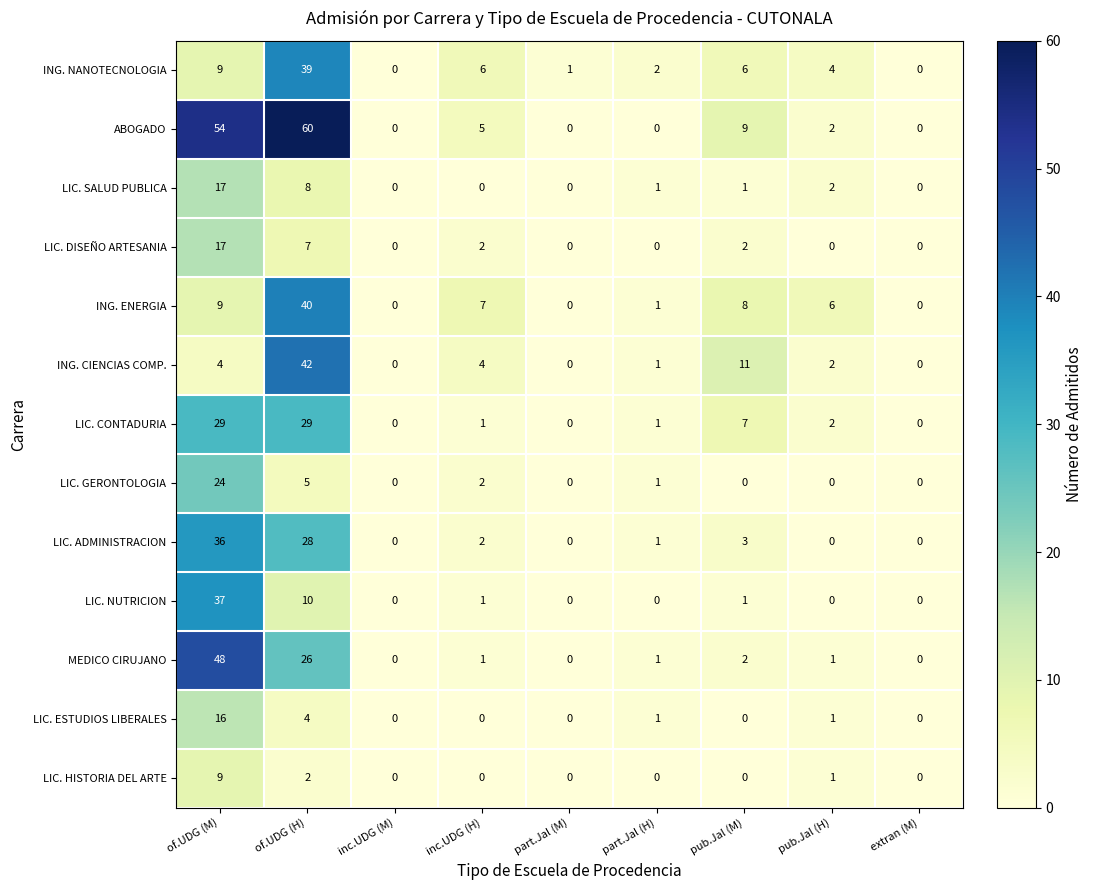

What is the highest value of the MEDICO CIRUJANO series?

48